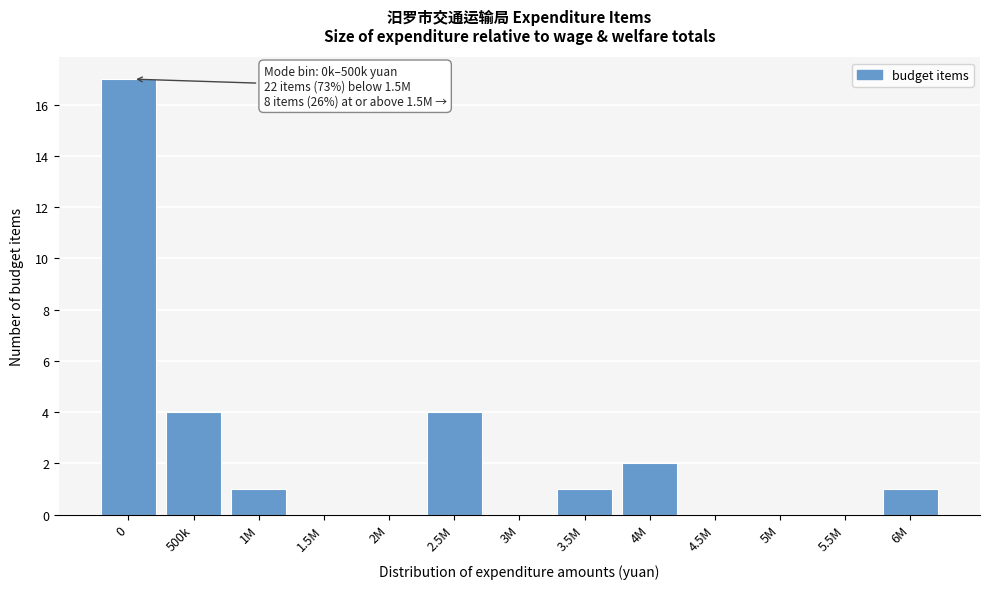

Reading left to right, extract all data points from this chart.

0=17	500k=4	1M=1	1.5M=0	2M=0	2.5M=4	3M=0	3.5M=1	4M=2	4.5M=0	5M=0	5.5M=0	6M=1